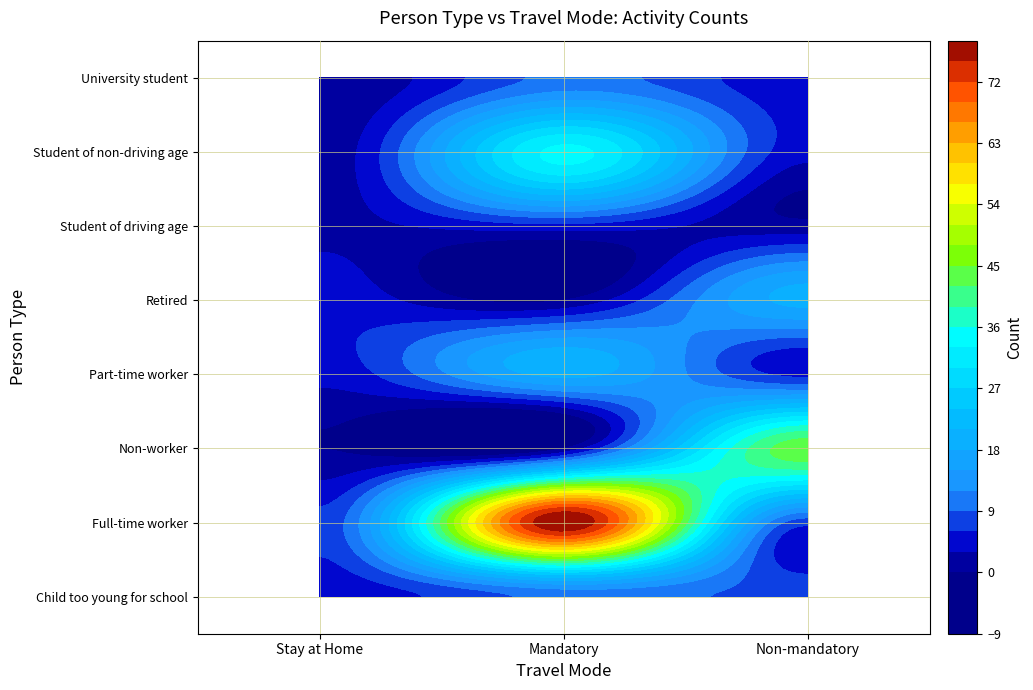

Where is Child too young for school nearest to the value 7?

2